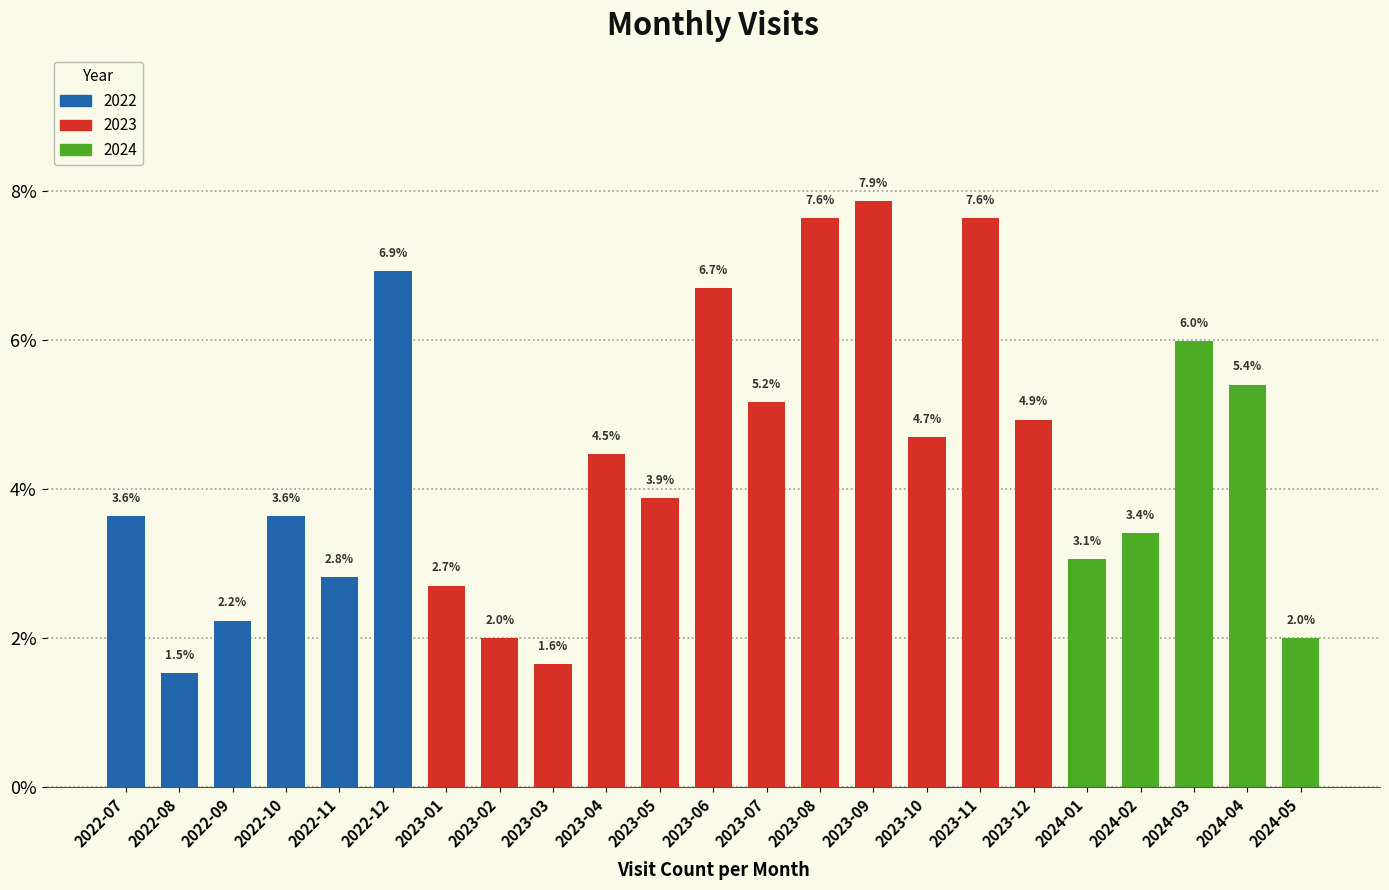

Which category has the highest value across all series?

2023-09